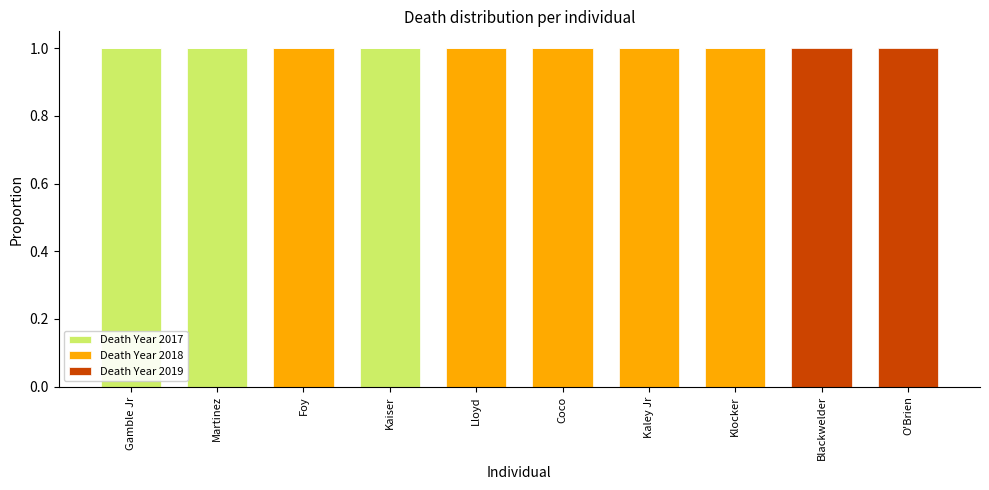

Does the chart contain stacked bars?

Yes